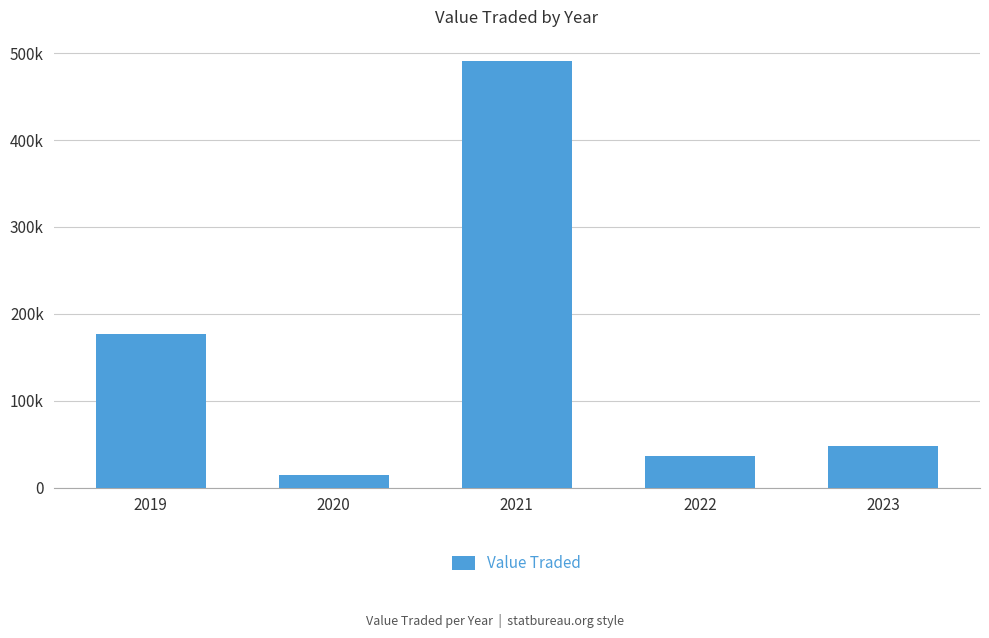

What is the ratio of the value at 2022 to the value at 2019?

0.2